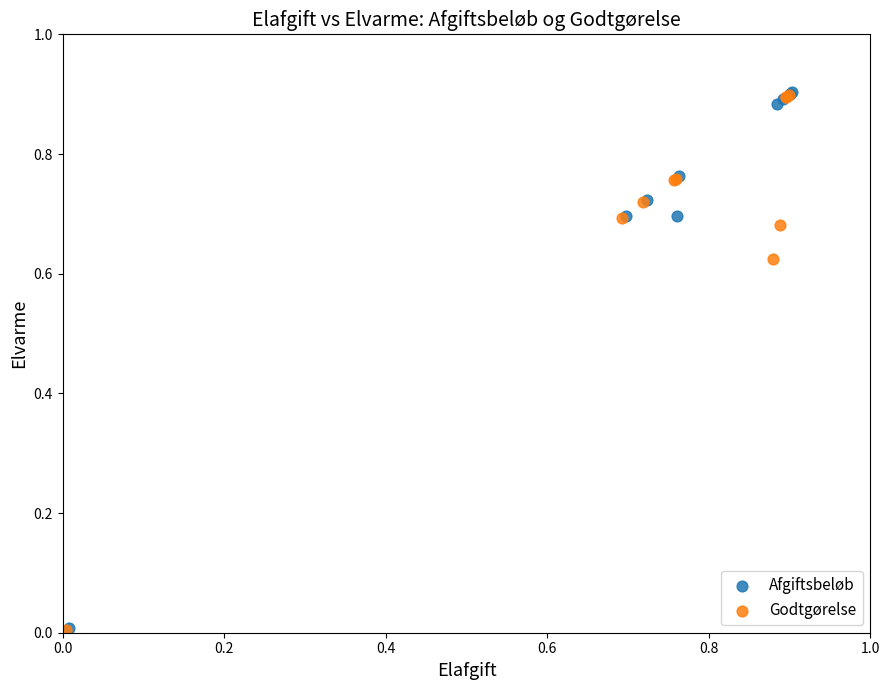

What are all the series names shown in the legend?

Afgiftsbeløb, Godtgørelse